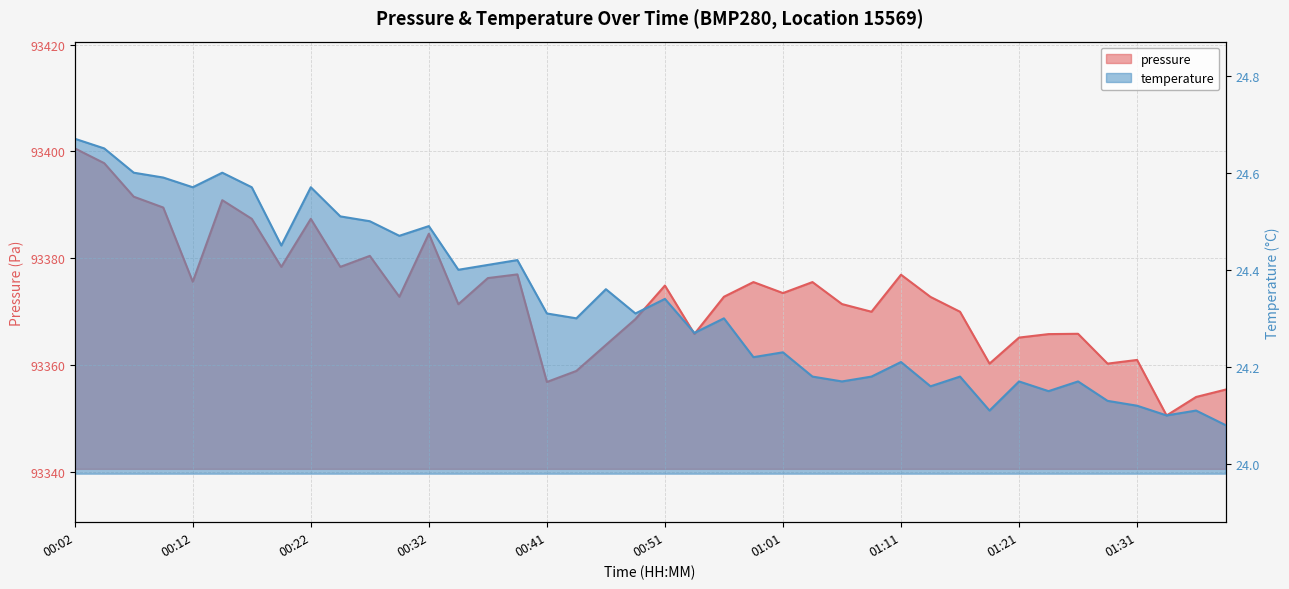

Where is temperature nearest to the value 24?

01:38